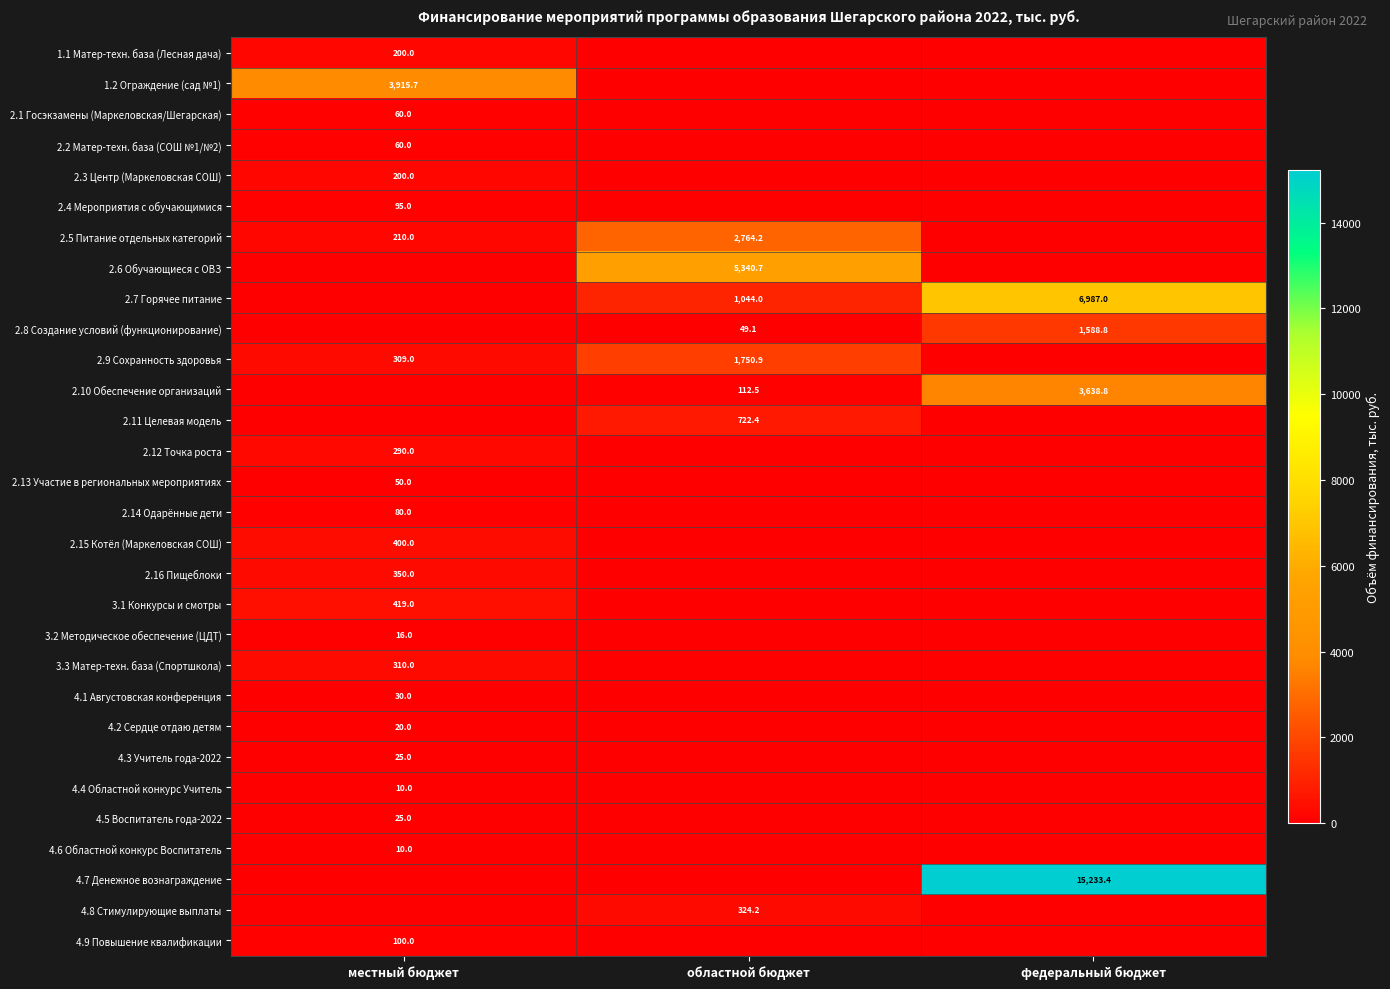

True or false: 1.2 Ограждение (сад №1) has a value of 3915.7 at местный бюджет.

True